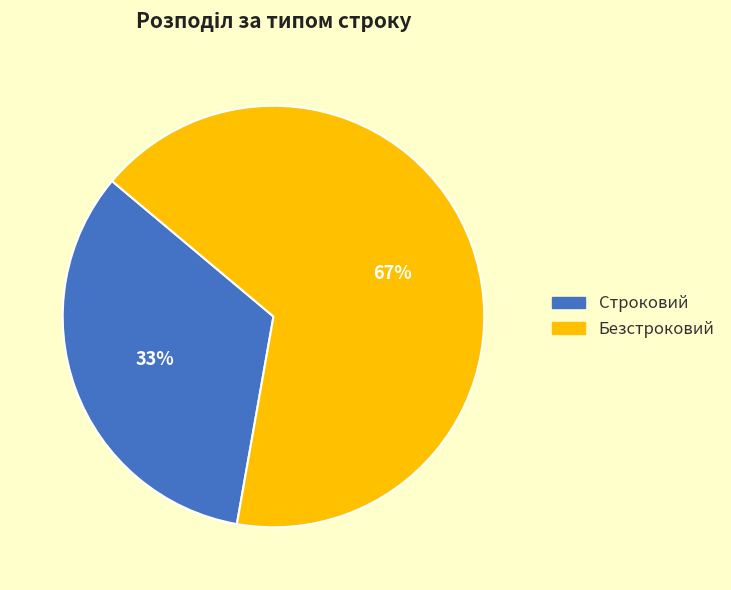

To the nearest percent, what portion does Безстроковий represent?

67%